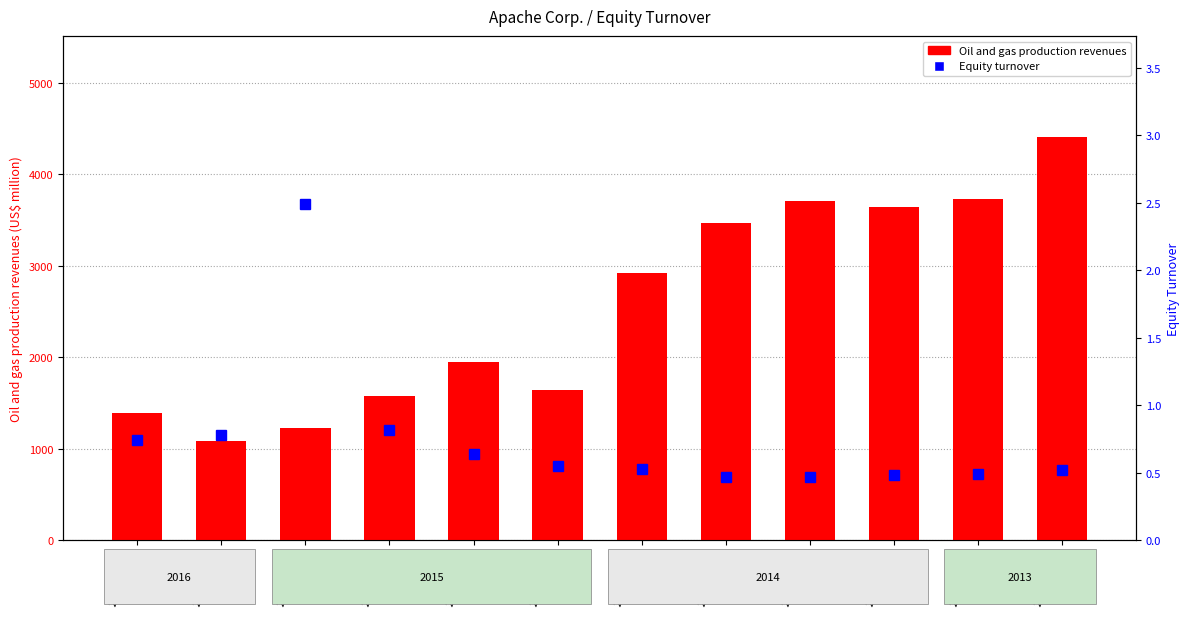

Which series changed the most between 2015-09-30 and 2013-12-31?

Oil and gas production revenues